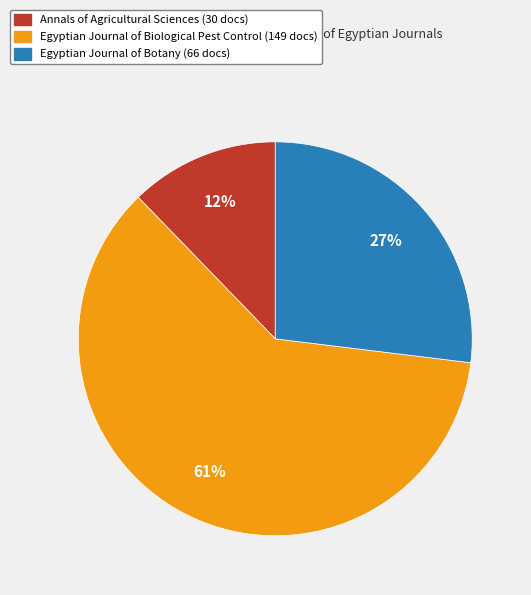

To the nearest percent, what percentage of the pie is Annals of Agricultural Sciences?

12%